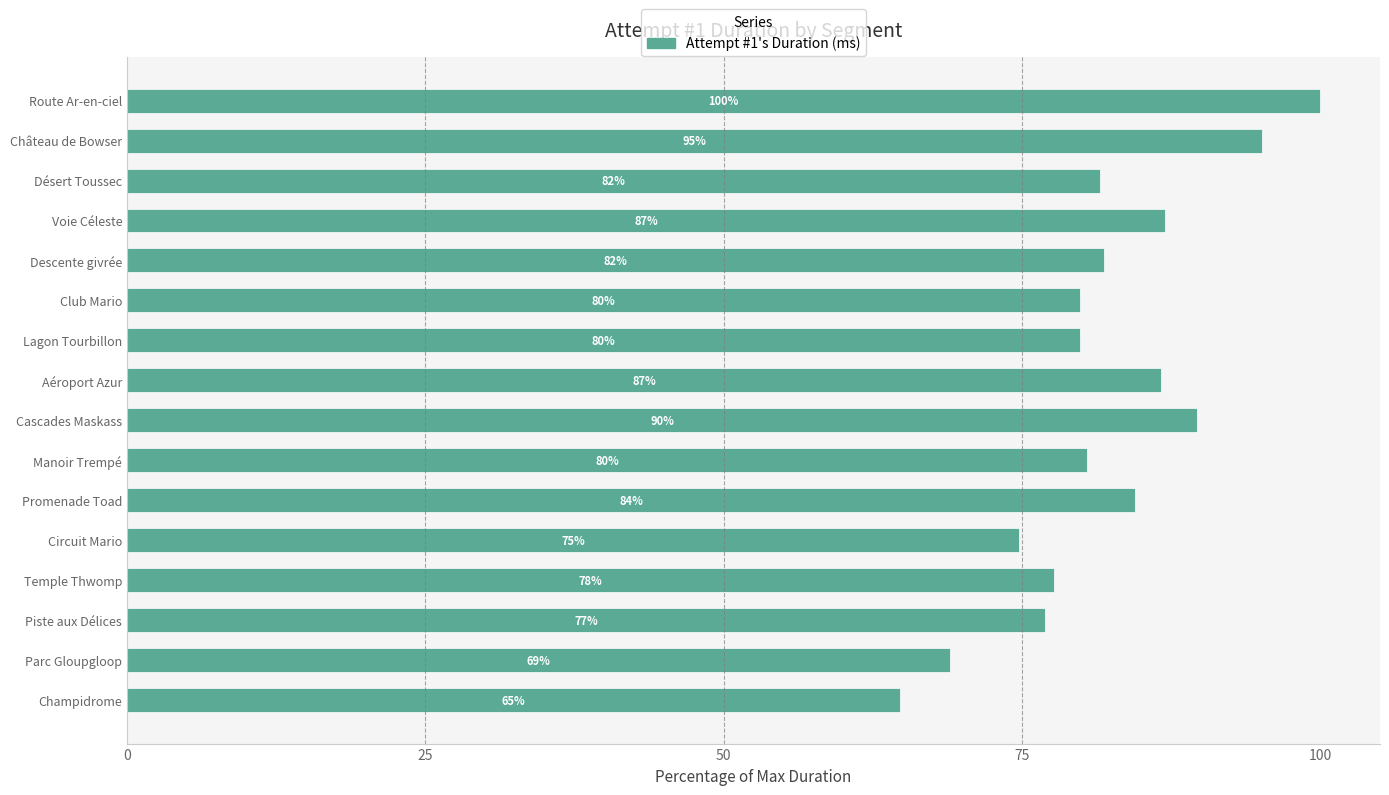

What is the minimum value shown in the chart?

64.8